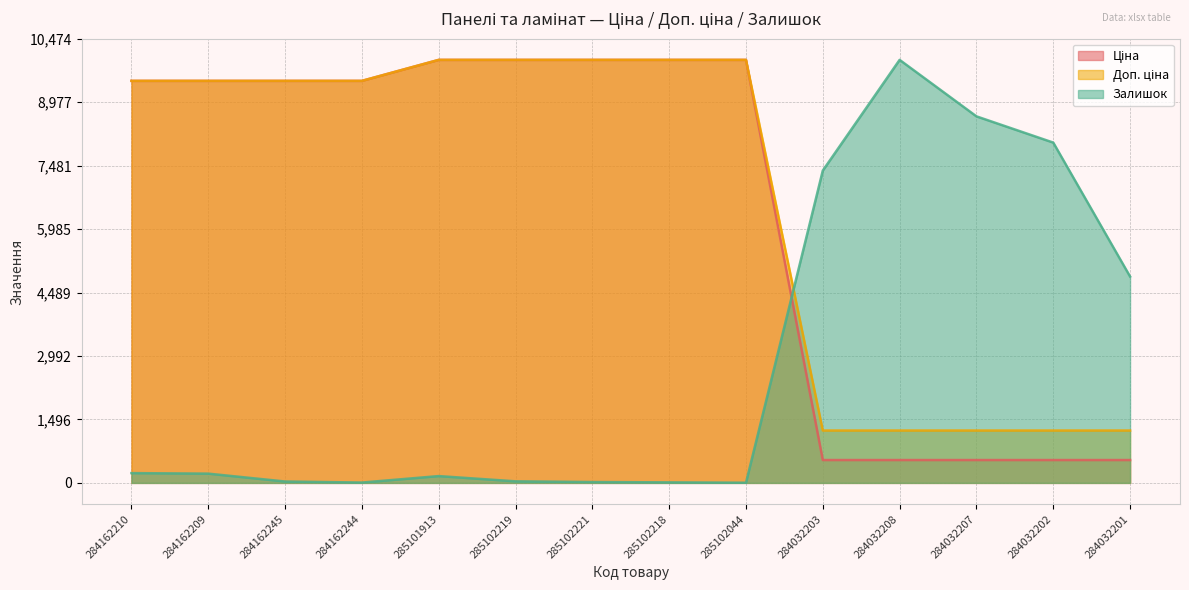

Read the Залишок value at 285102221.

20.6